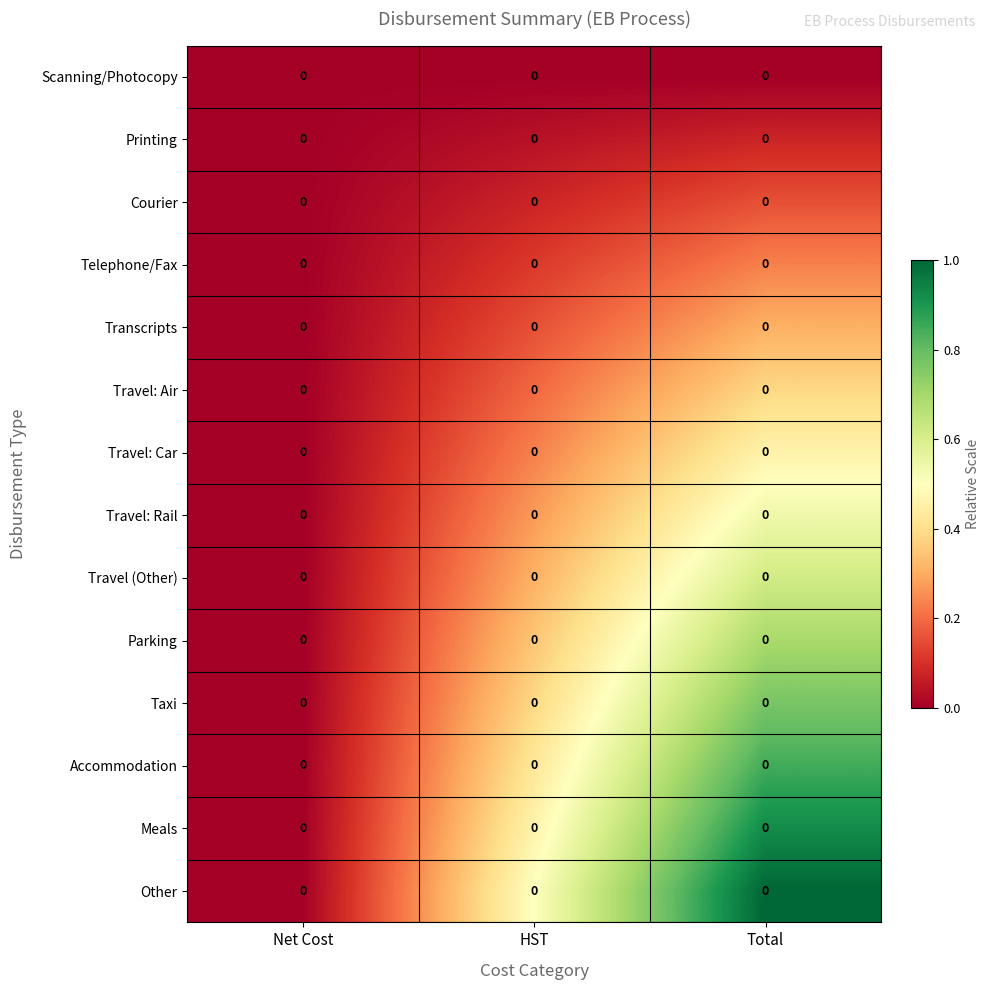

At which label does Travel: Car reach its peak?

Total